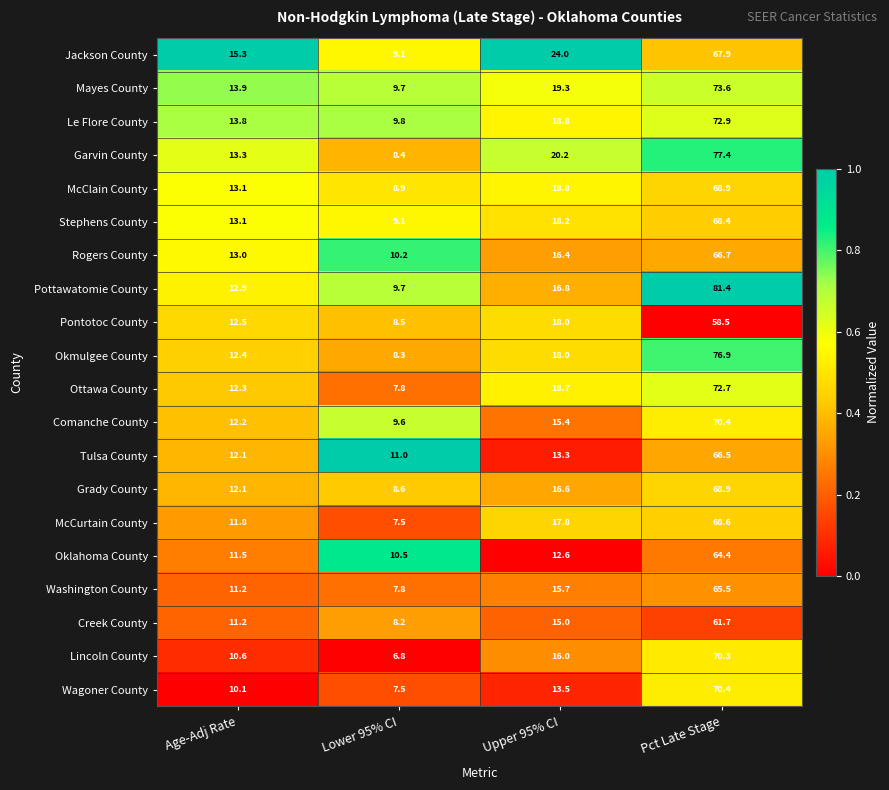

What is the difference between the highest and lowest values at Upper 95% CI?

11.4